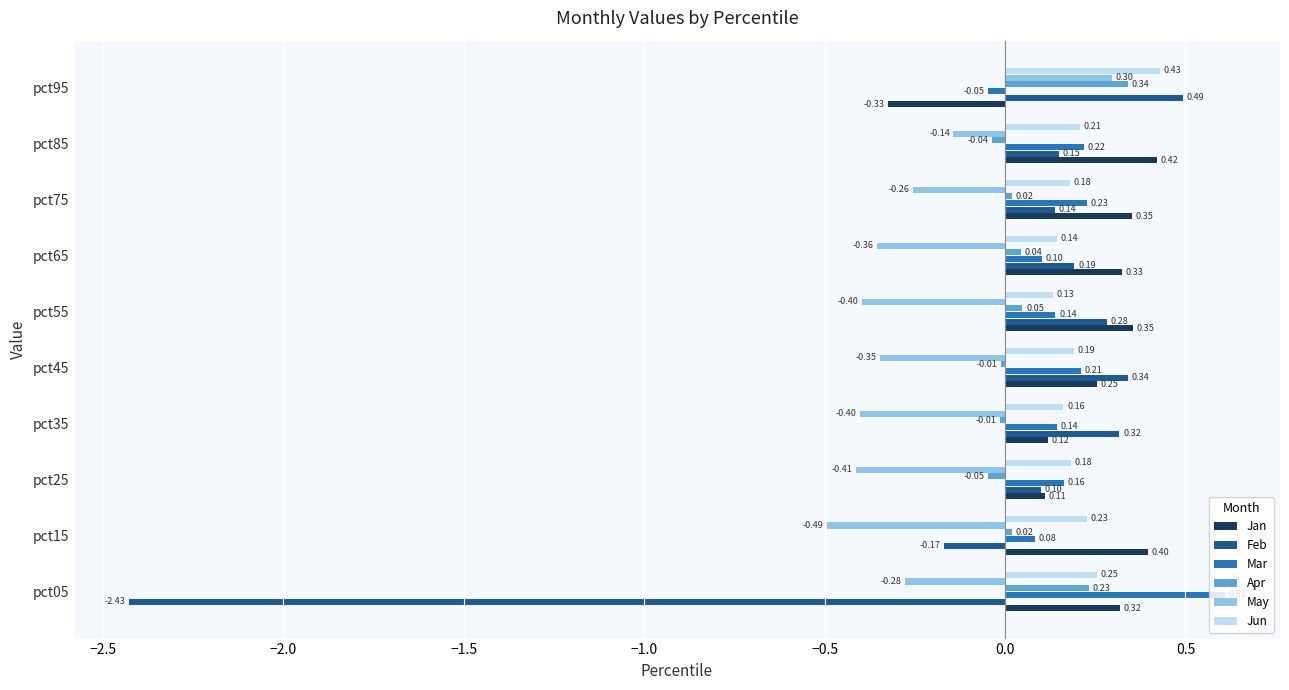

How many negative values does the Apr series have?

4